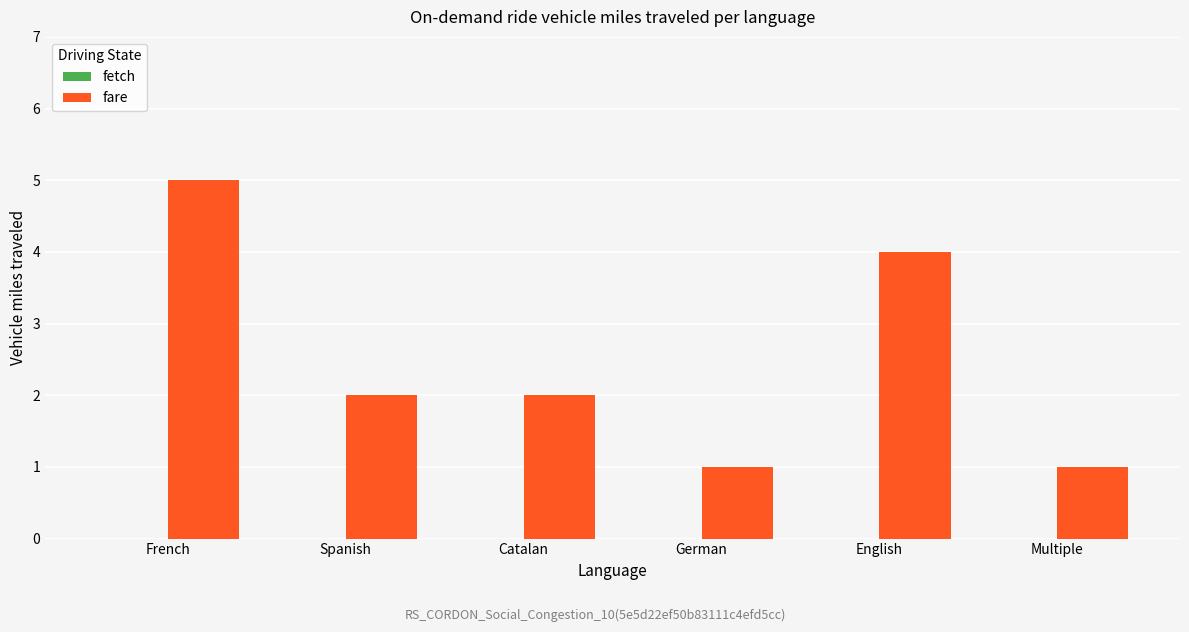

True or false: the data shows 7 at French.

False